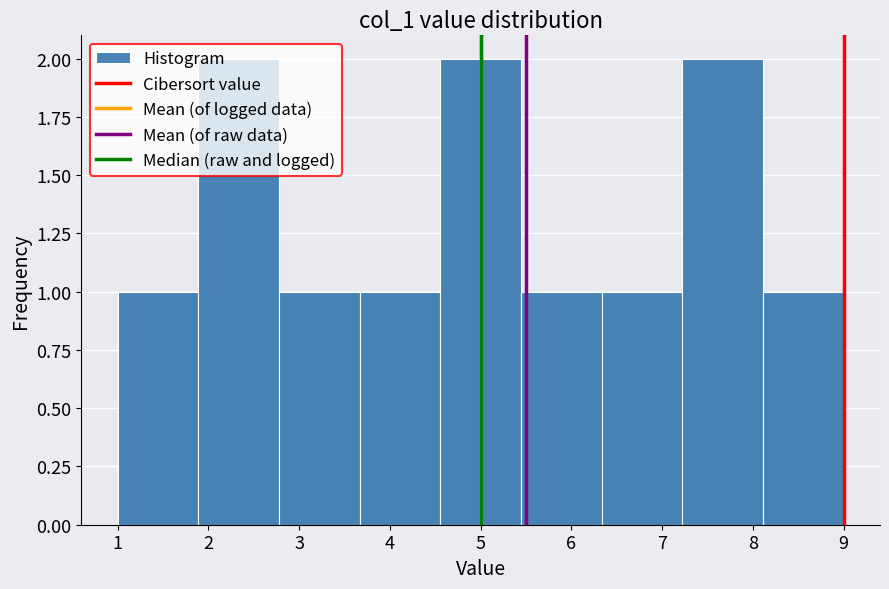

Reading left to right, transcribe this chart: for each bar, give the range it covers on the x-axis and its height. Neither the bar edges nor the heights are printed on the chart, so give them approximately, as read against the axes.

1.0 to 1.9: 1
1.9 to 2.8: 2
2.8 to 3.7: 1
3.7 to 4.6: 1
4.6 to 5.4: 2
5.4 to 6.3: 1
6.3 to 7.2: 1
7.2 to 8.1: 2
8.1 to 9.0: 1